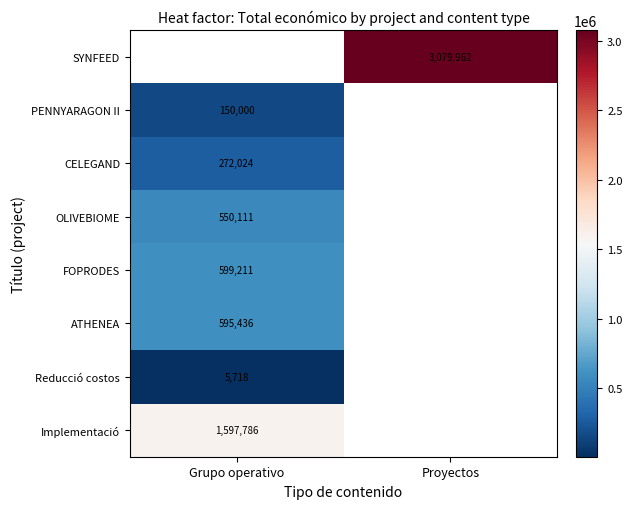

Is it true that SYNFEED equals 923872 at Proyectos?

False